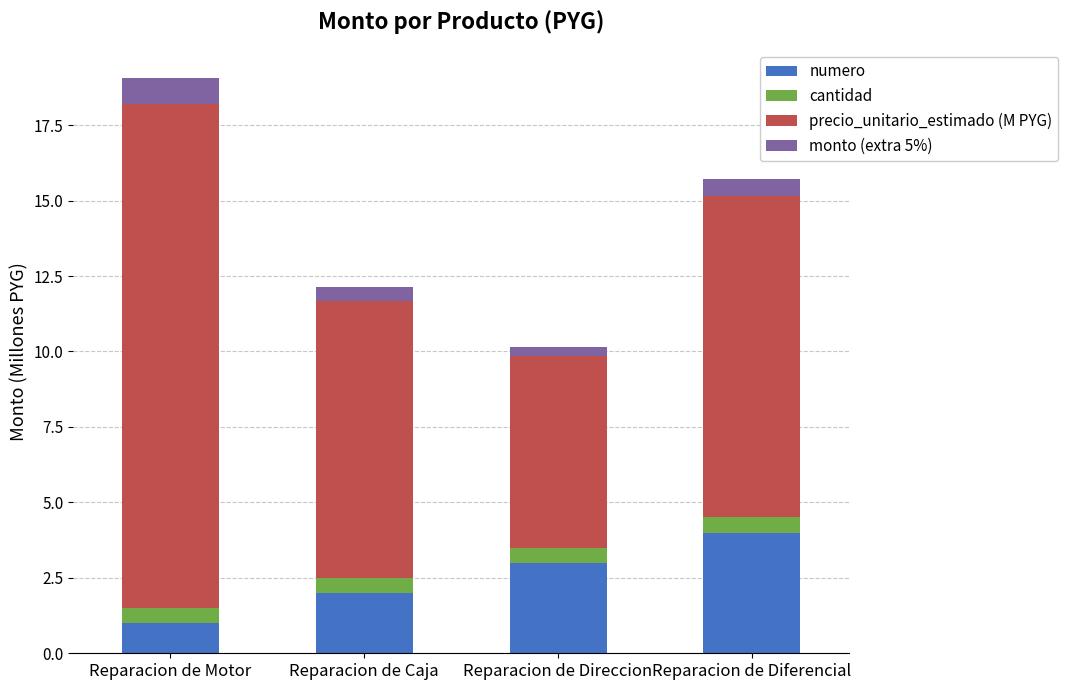

Which category has the highest value in the numero series?

Reparacion de Diferencial